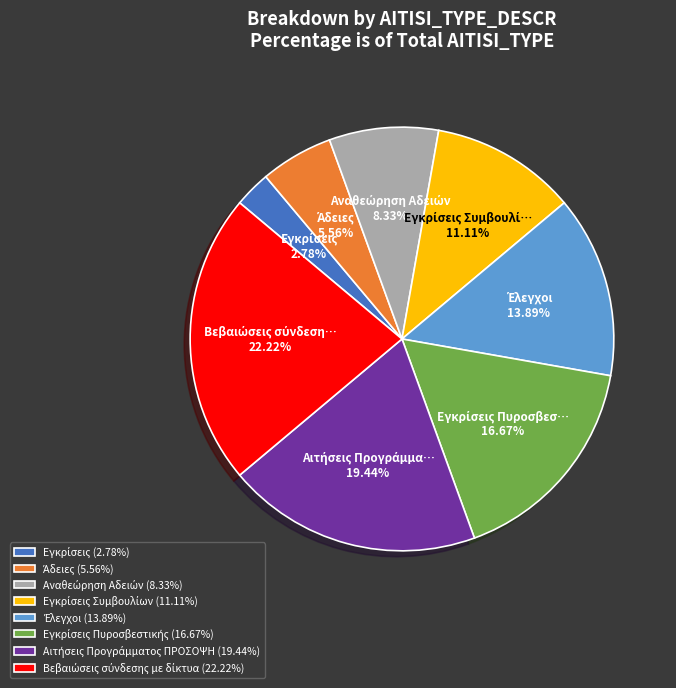

Is there a majority slice in this chart?

No